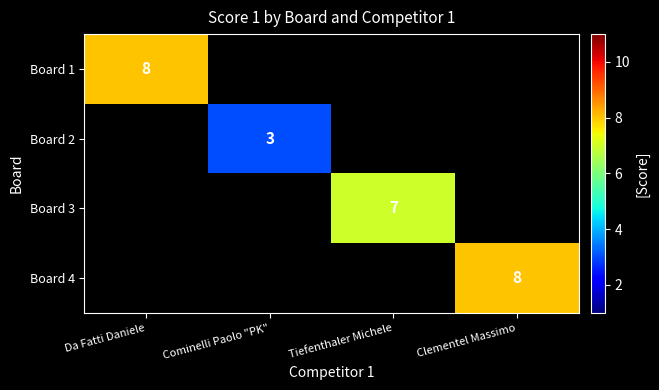

The Board 1 series shows 8 at Da Fatti Daniele. True or false?

True